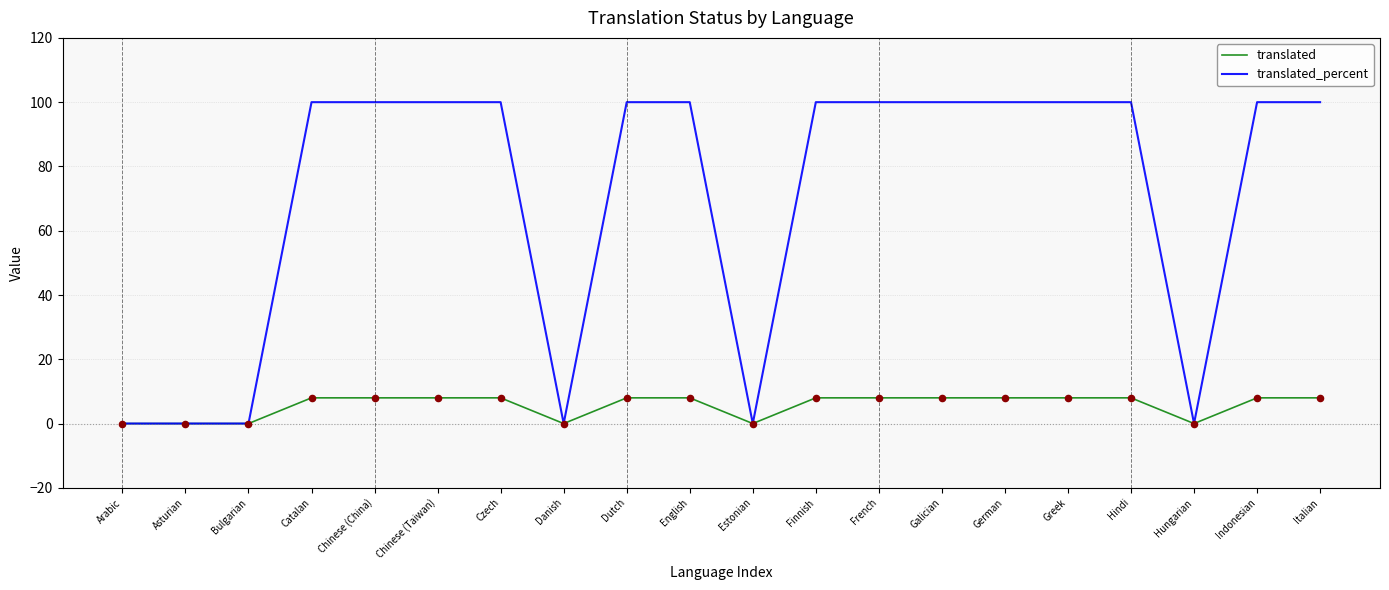

At how many categories does at least one series exceed 60?

14